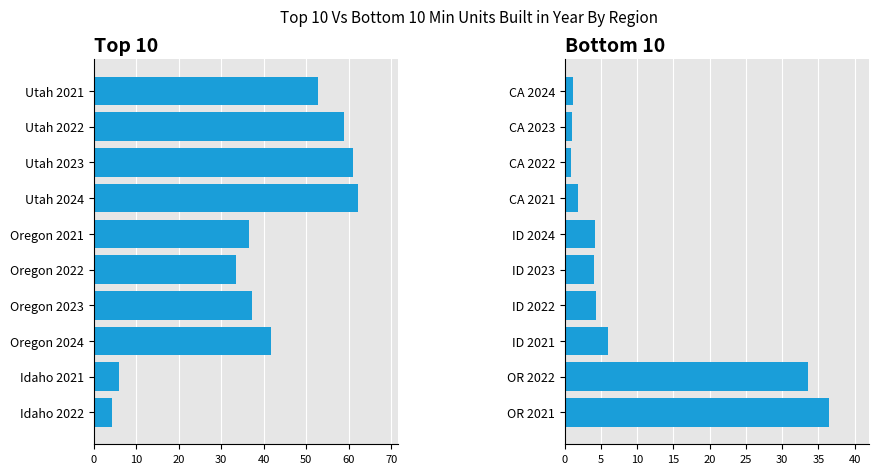

Count the number of categories in the chart.

10